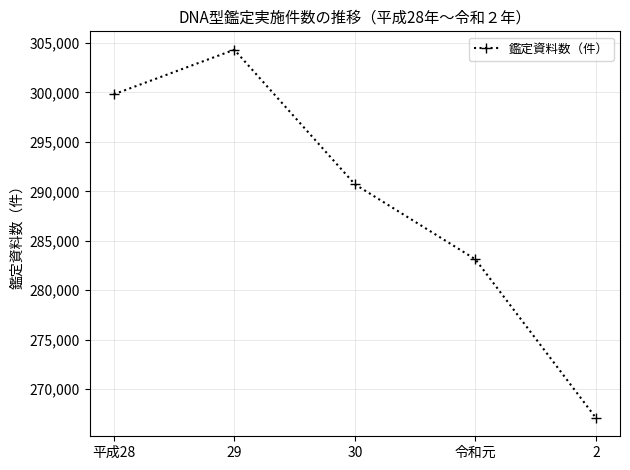

What position from the right is 30?

3